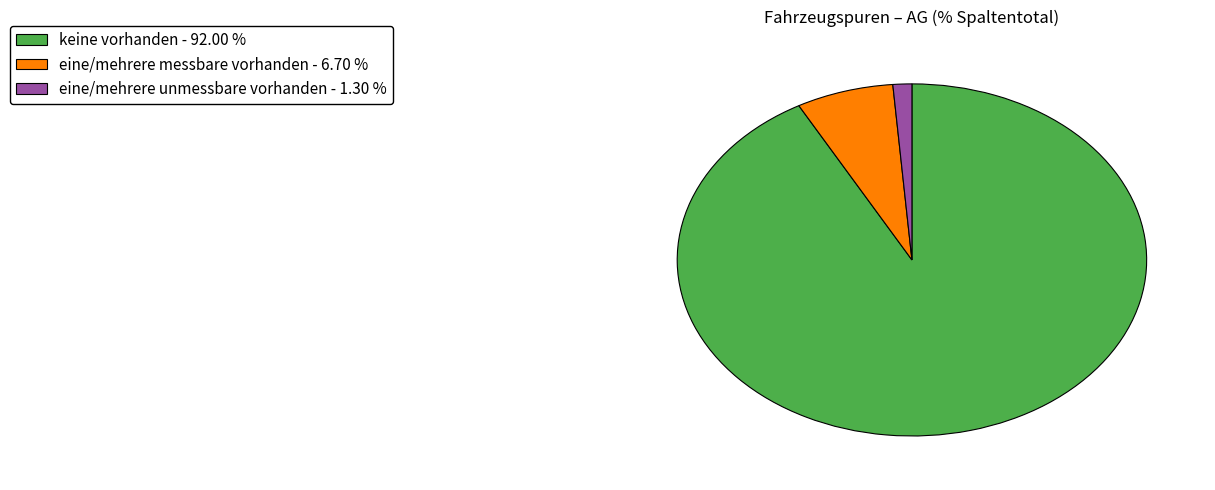

Does any single category account for the majority?

Yes